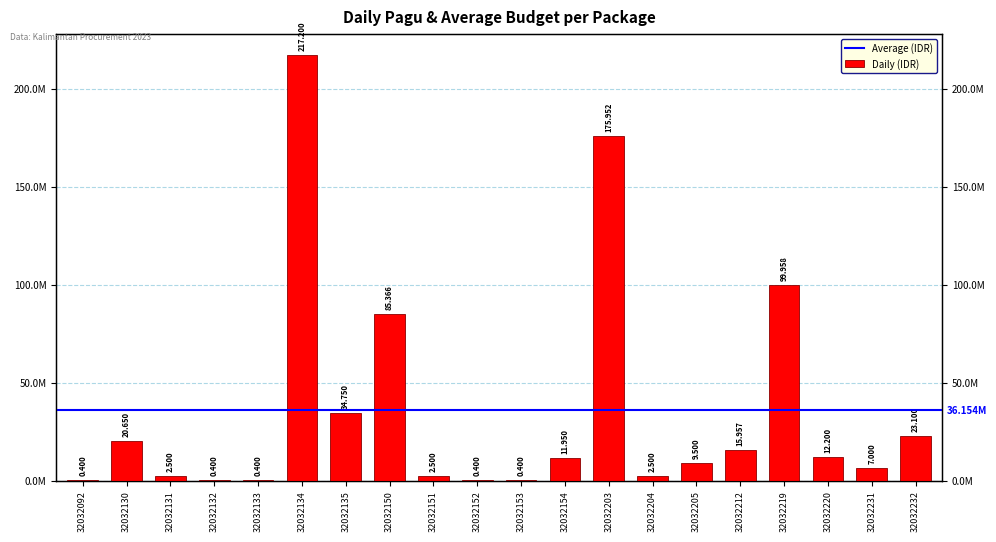

Rank the categories by value from lowest to highest.

32032092, 32032132, 32032133, 32032152, 32032153, 32032131, 32032151, 32032204, 32032231, 32032205, 32032154, 32032220, 32032212, 32032130, 32032232, 32032135, 32032150, 32032219, 32032203, 32032134